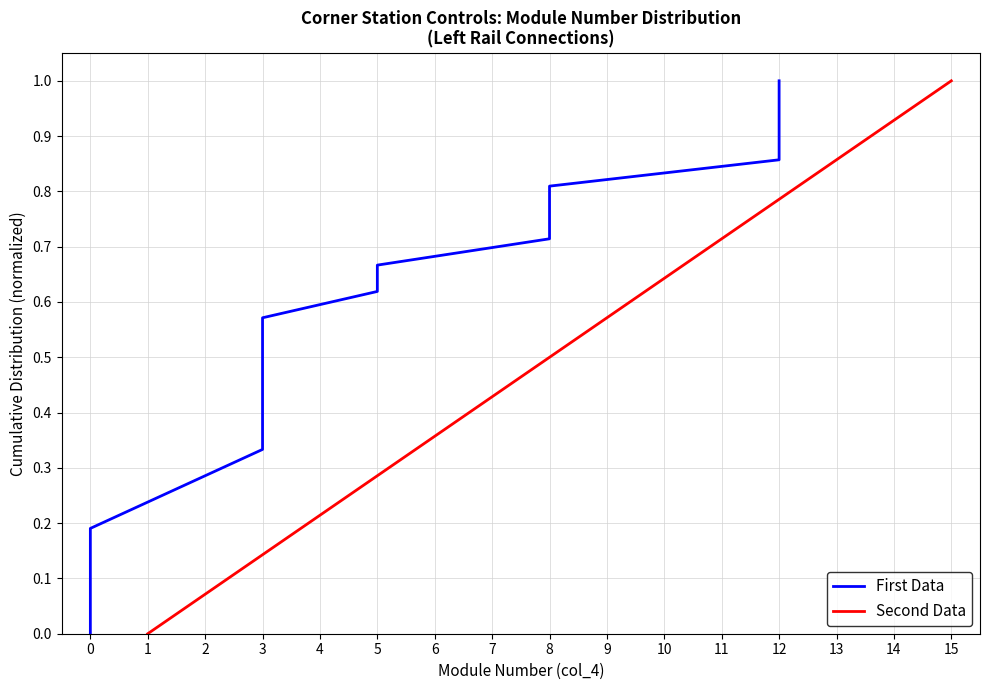

Rank the categories by Second Data value from lowest to highest.

1, 2, 3, 4, 5, 6, 7, 8, 9, 10, 11, 12, 13, 14, 15